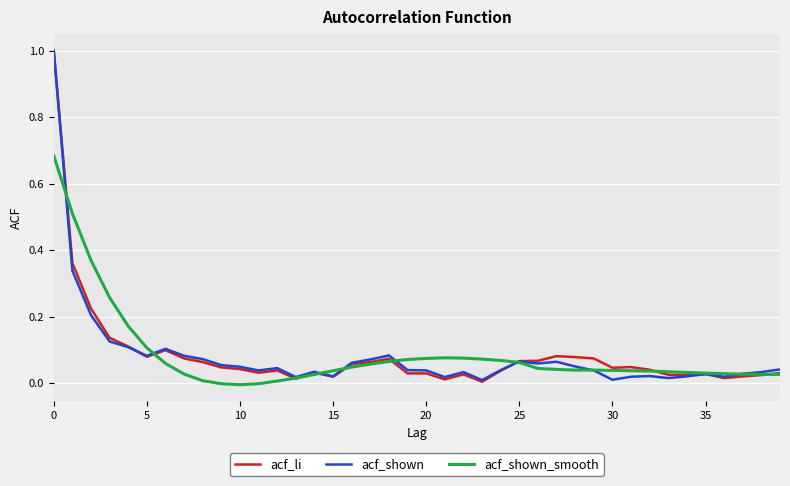

What is the maximum value for acf_shown?

1.0